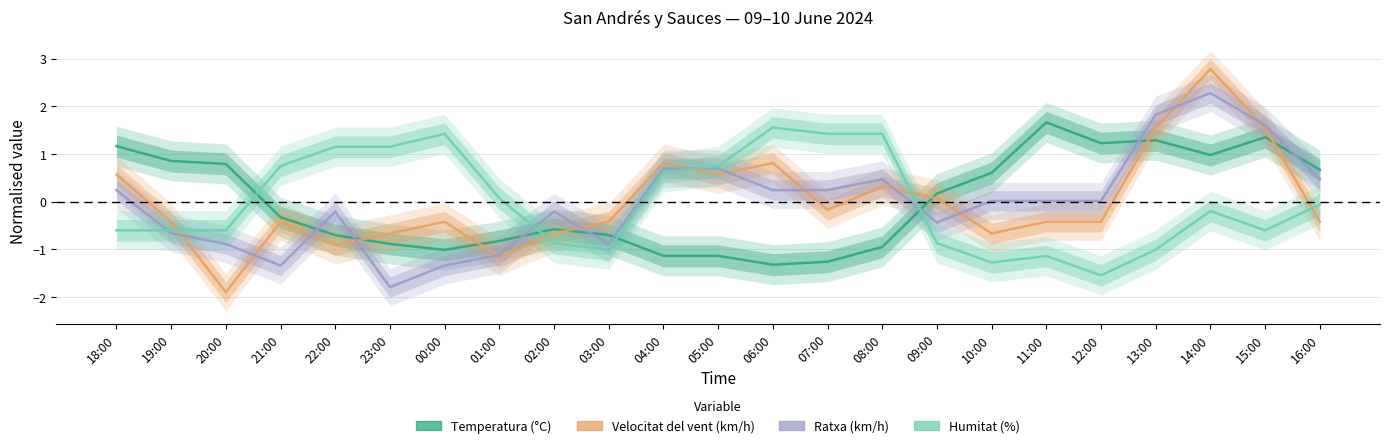

What is the sum of the Temperatura (°C) values at 06:00 and 16:00?

-0.6